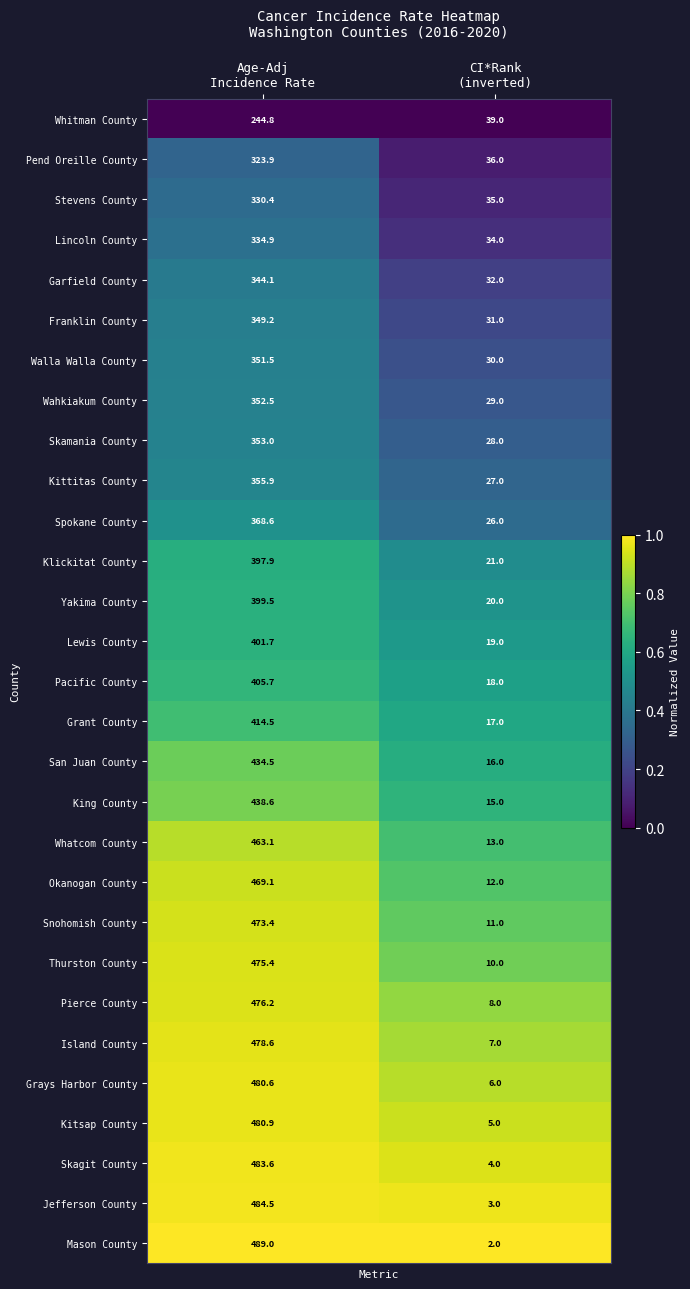

What is the total value across all series at CI*Rank
(inverted)?

554.0